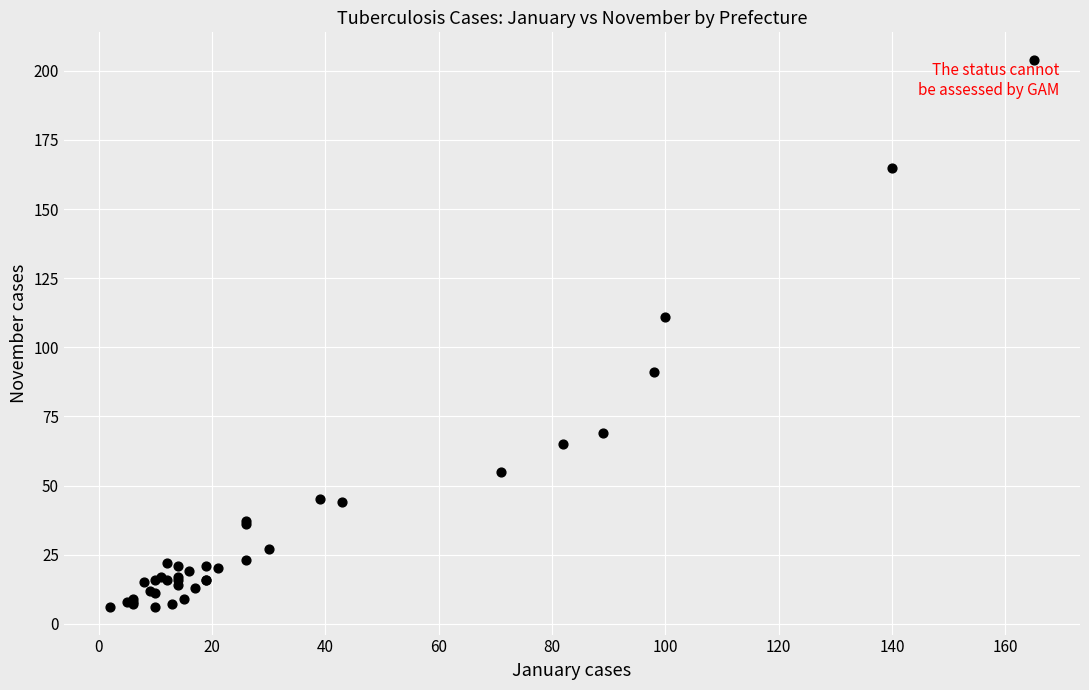

What Y value in the scatter plot is closest to 105?

111